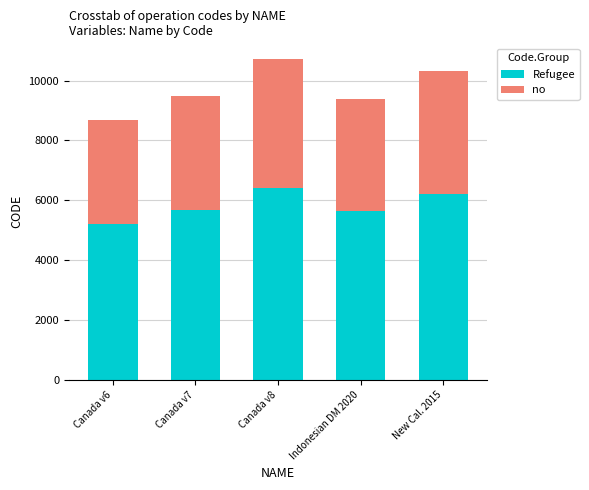

Reading left to right, list the values for the Refugee series.

5205	5689	6424	5625	6193